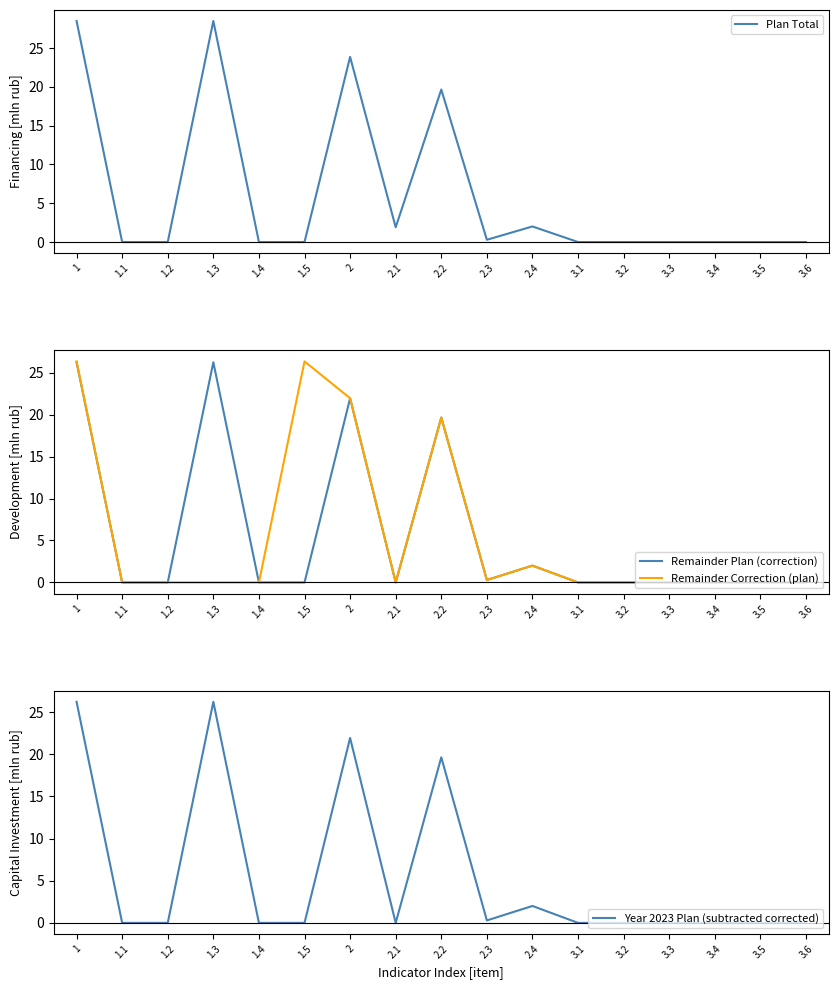

What is the difference between the maximum and second lowest values in the Year 2023 Plan (subtracted corrected) series?

26.2